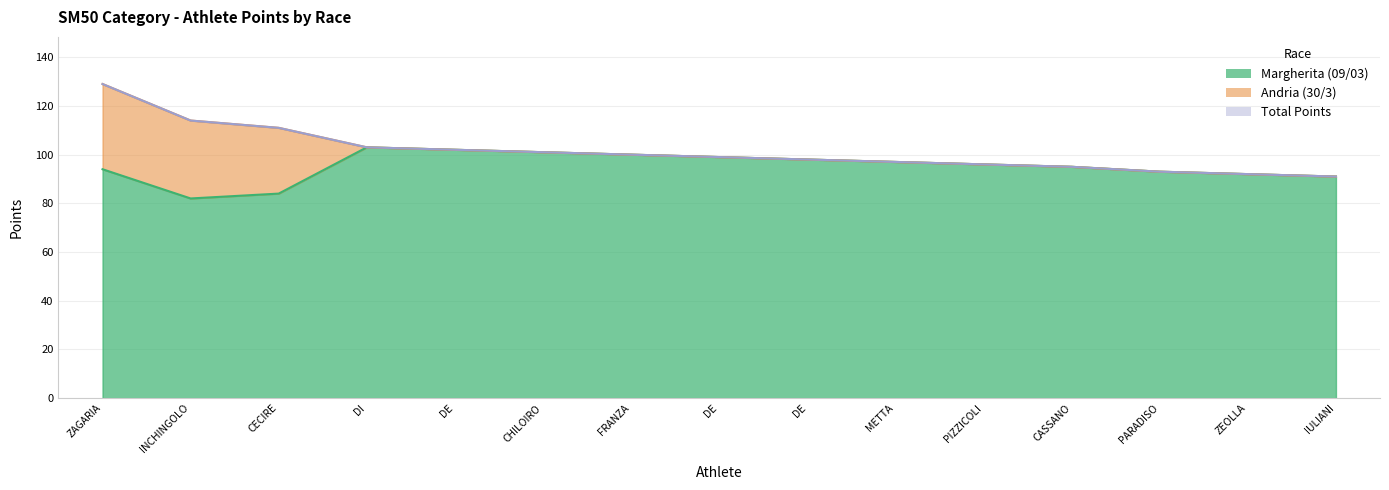

At which label does Margherita (09/03) first exceed 96?

DI